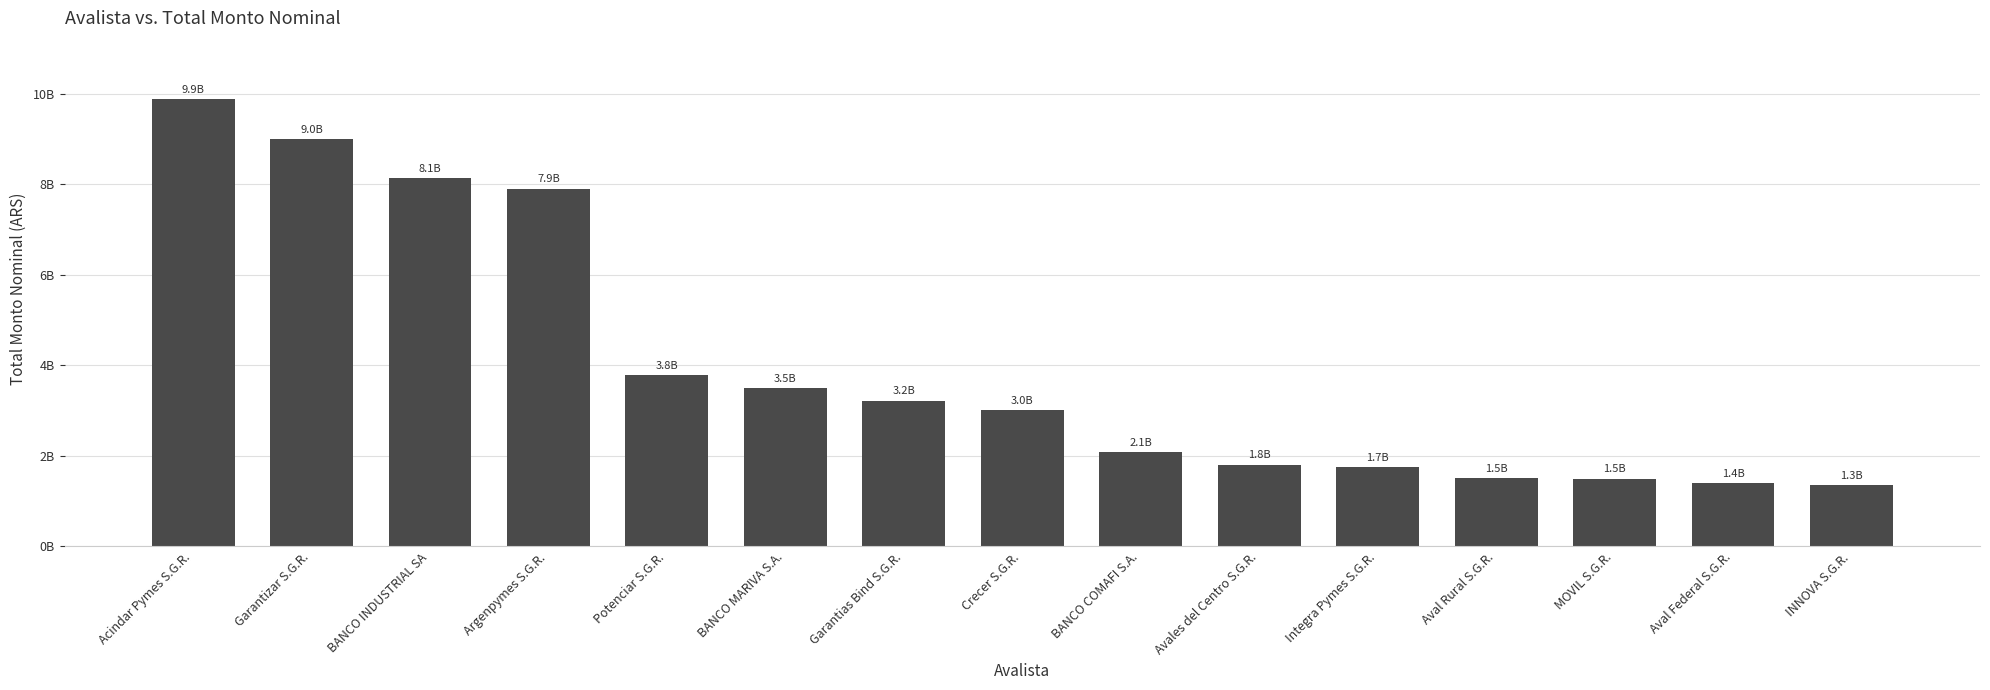

What position from the left is Argenpymes S.G.R.?

4